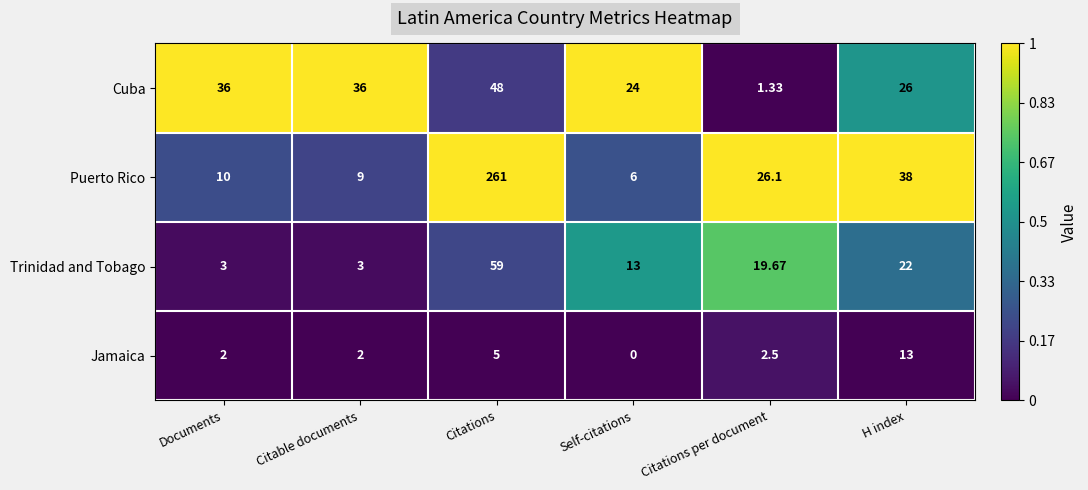

How many categories are shown in the chart?

6